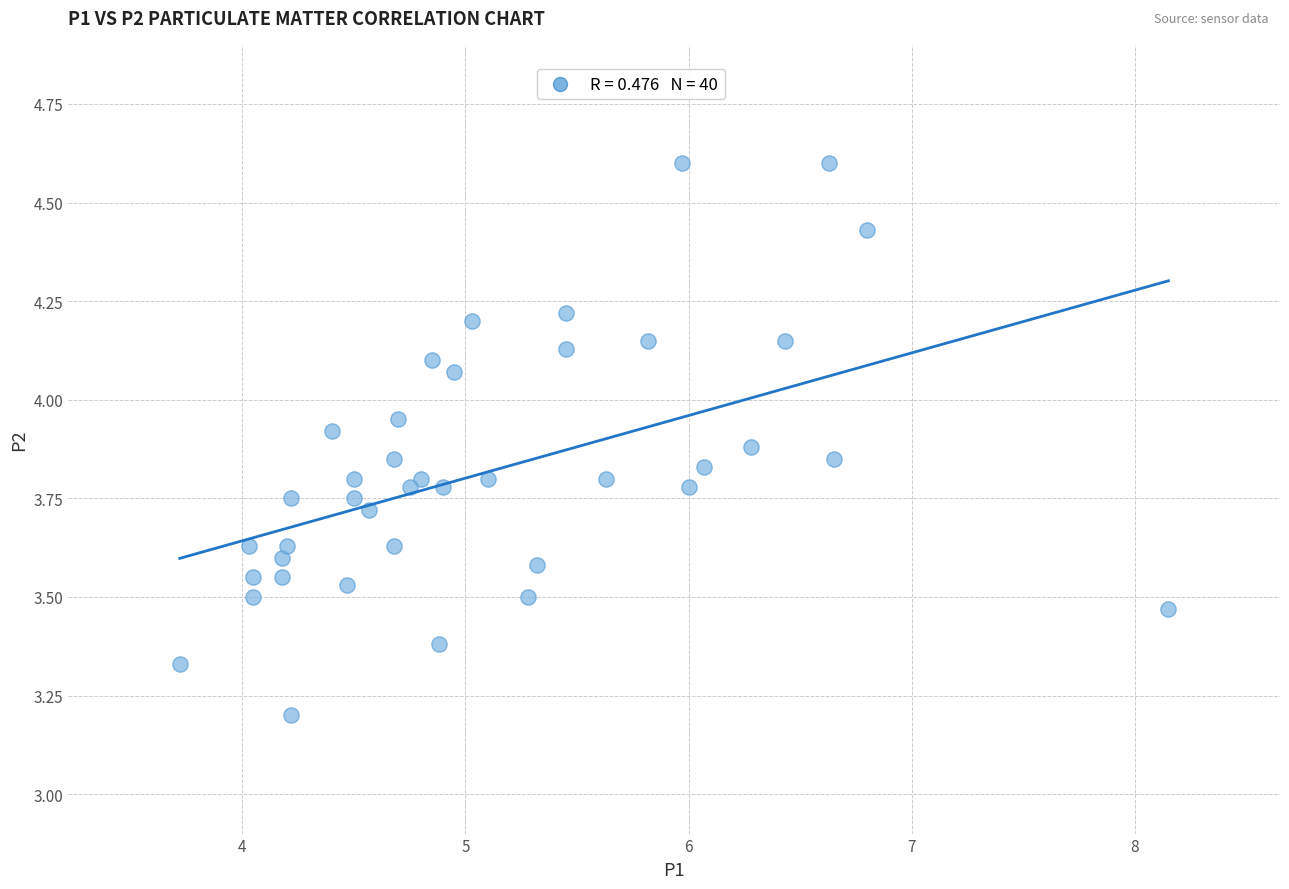

What Y value in the scatter plot is closest to 3?

3.2